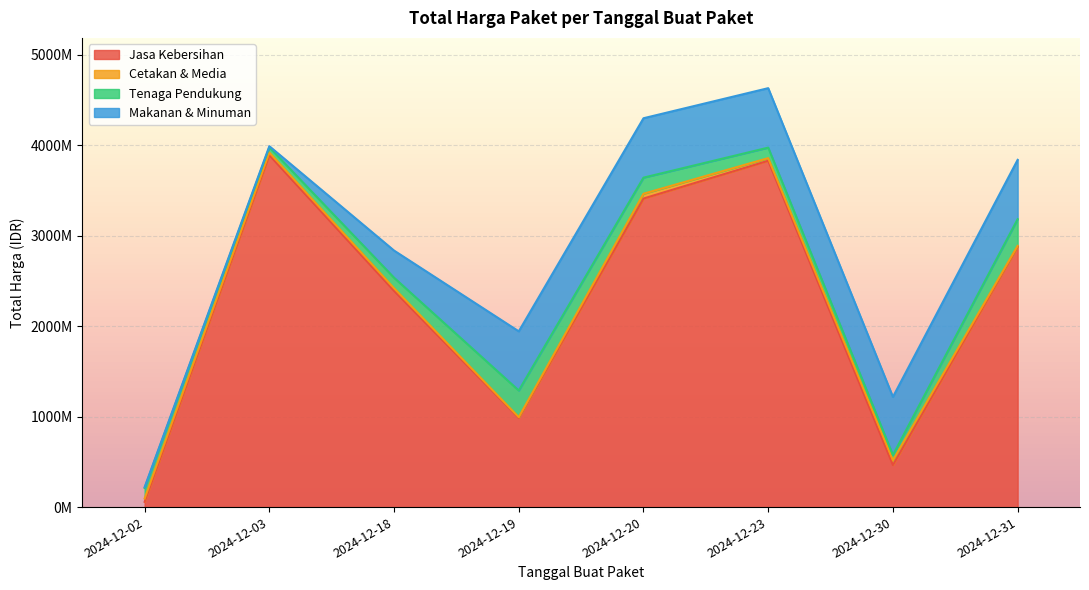

True or false: Cetakan & Media and Tenaga Pendukung intersect in this chart.

False